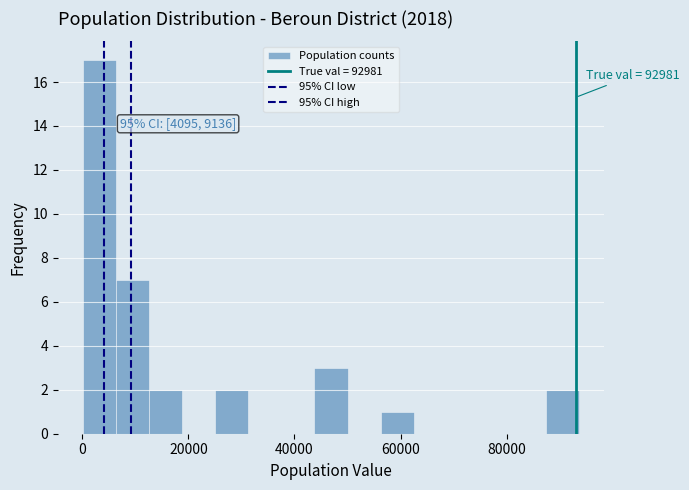

Read against the x-axis, roughly where is the centre of the tallest bar?

4000